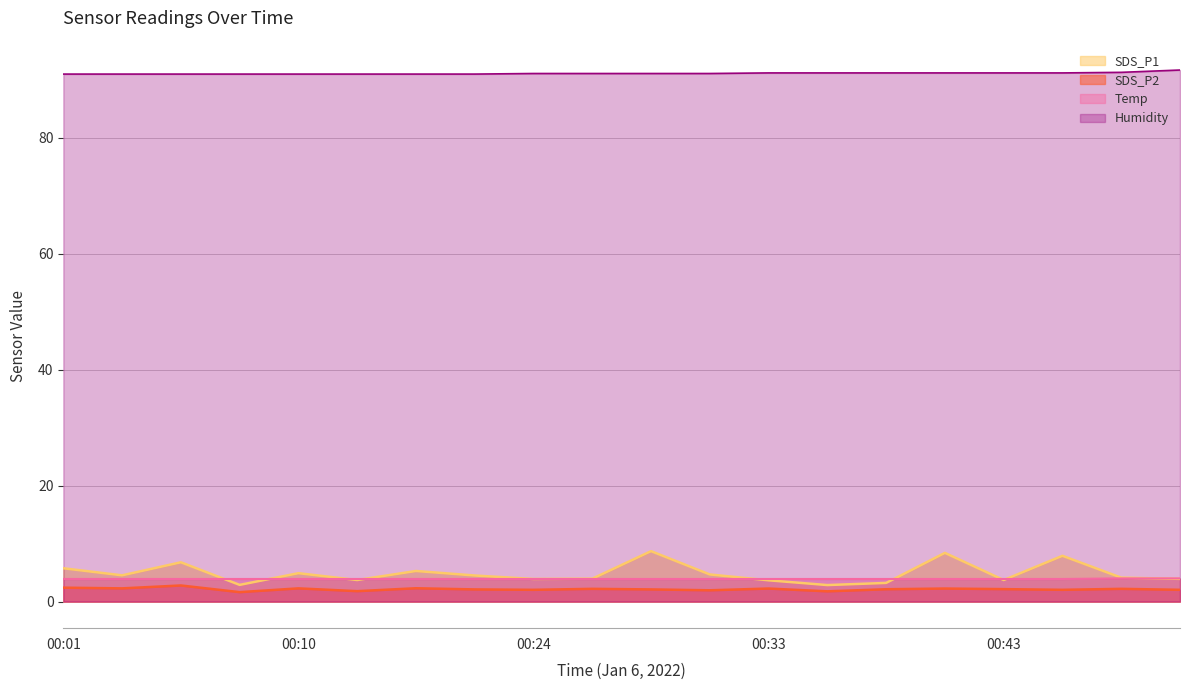

How many lines are shown in the chart?

4